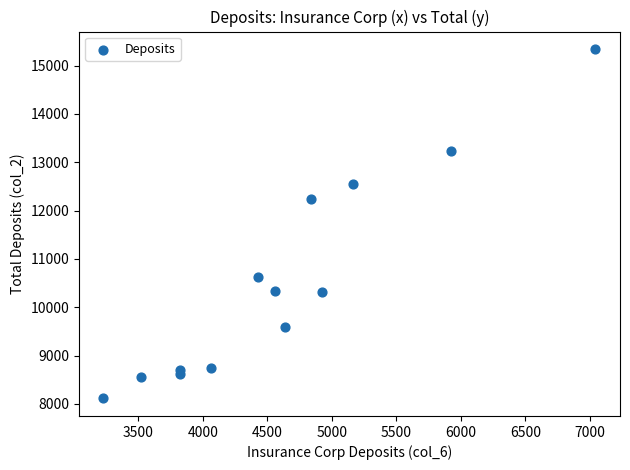

What is the range of Y values (max minus min)?

7230.3